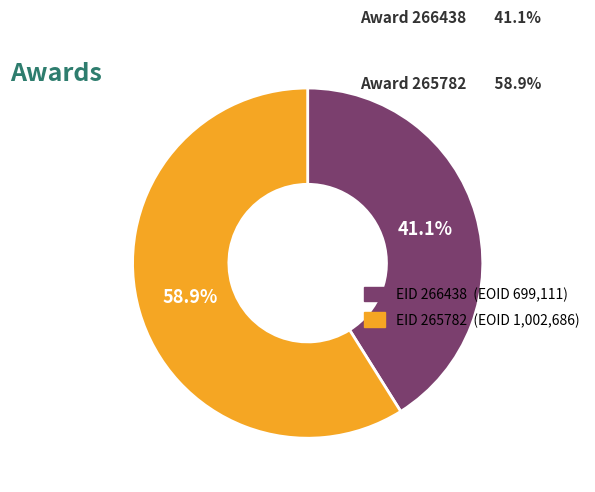

Is there any slice that represents more than half of the pie?

Yes